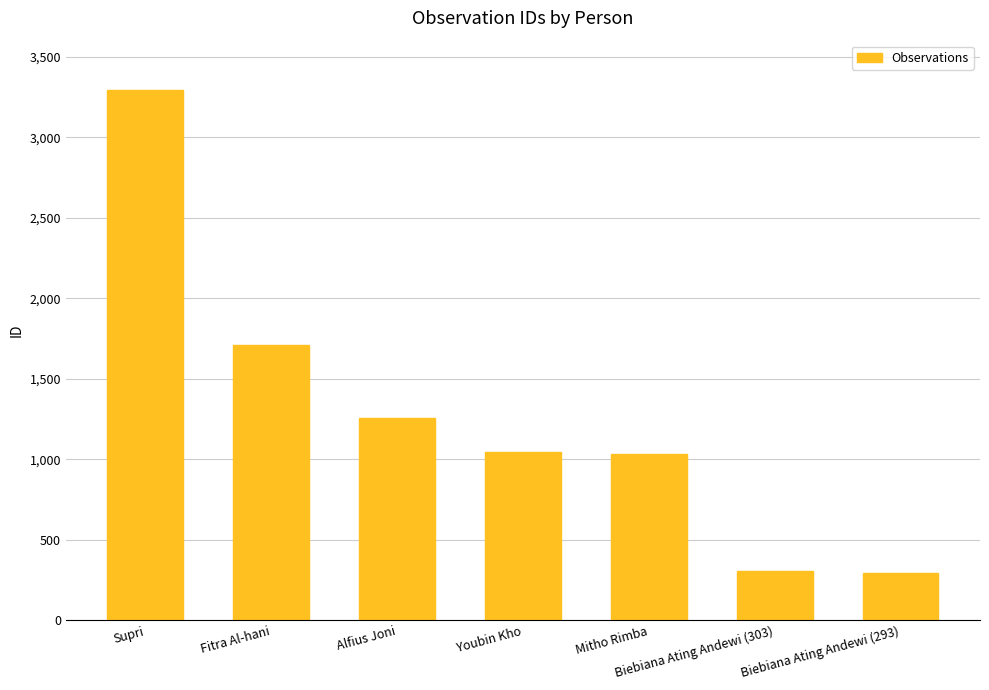

What is the greatest value displayed?

3294